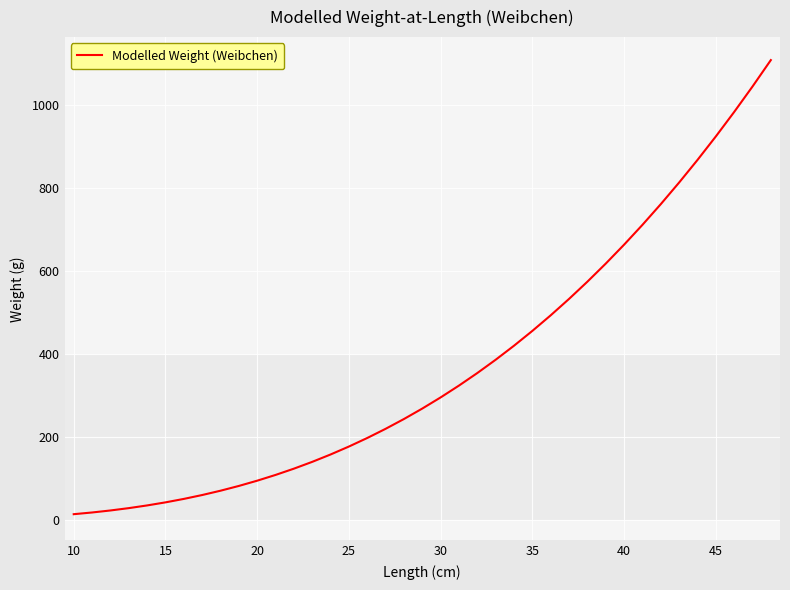

What is the sum of all values?

14485.8